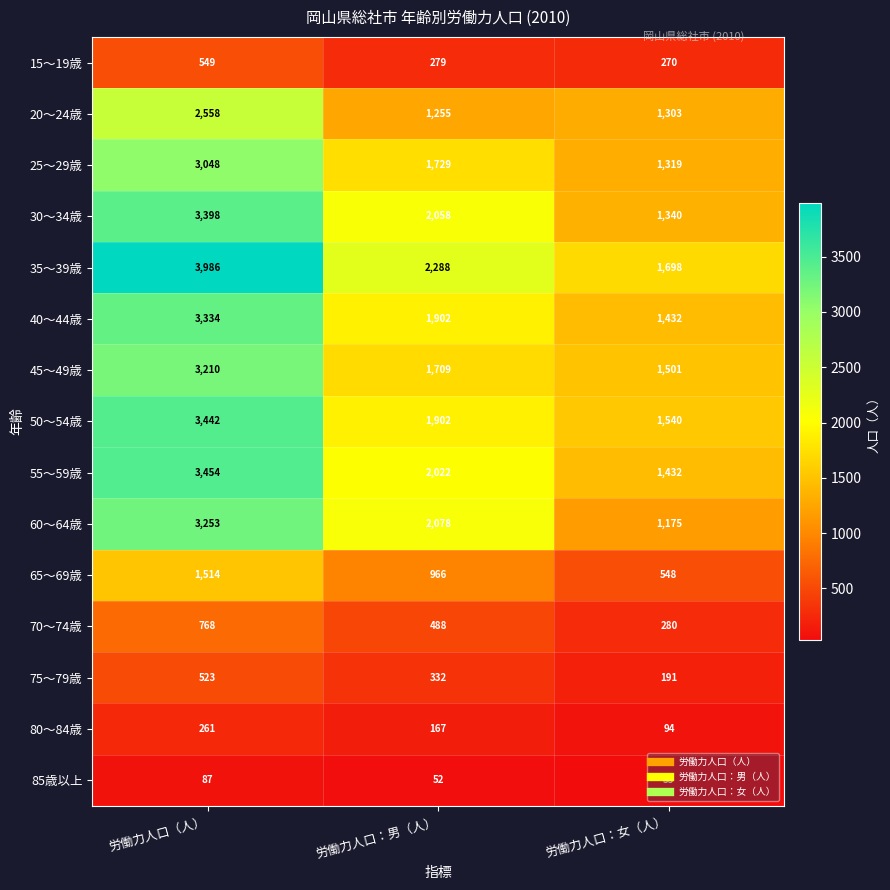

Which series has the widest spread of values?

35～39歳